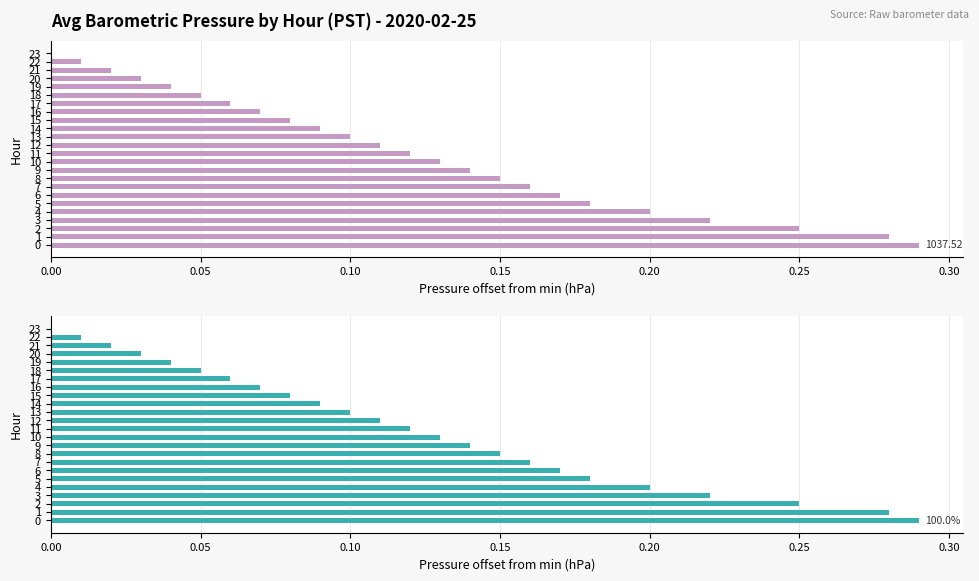

The value at 19 is 0.1. True or false?

False